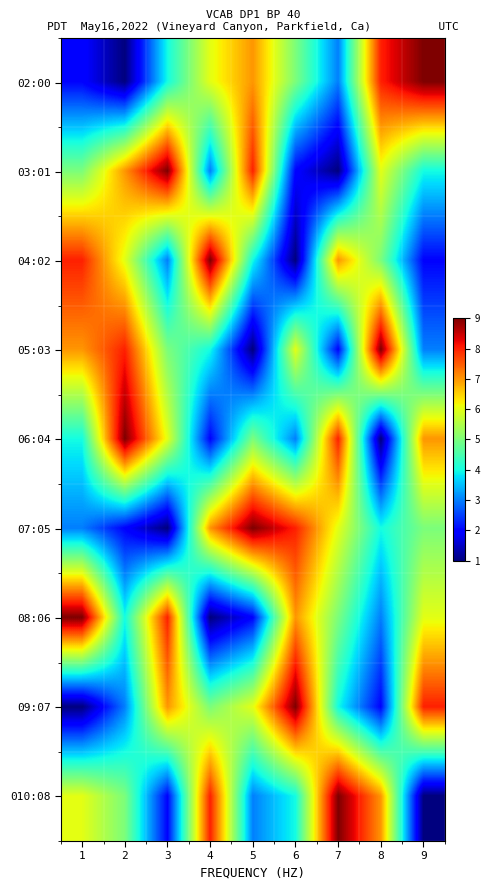

List the series in order of their peak value, lowest first.

02:00, 03:01, 04:02, 05:03, 06:04, 07:05, 08:06, 09:07, 010:08